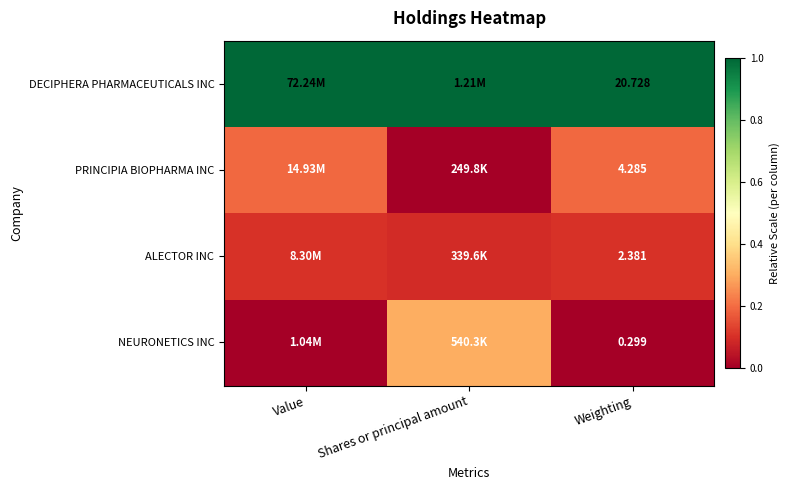

At Weighting, list the series in order from largest to smallest.

DECIPHERA PHARMACEUTICALS INC, PRINCIPIA BIOPHARMA INC, ALECTOR INC, NEURONETICS INC